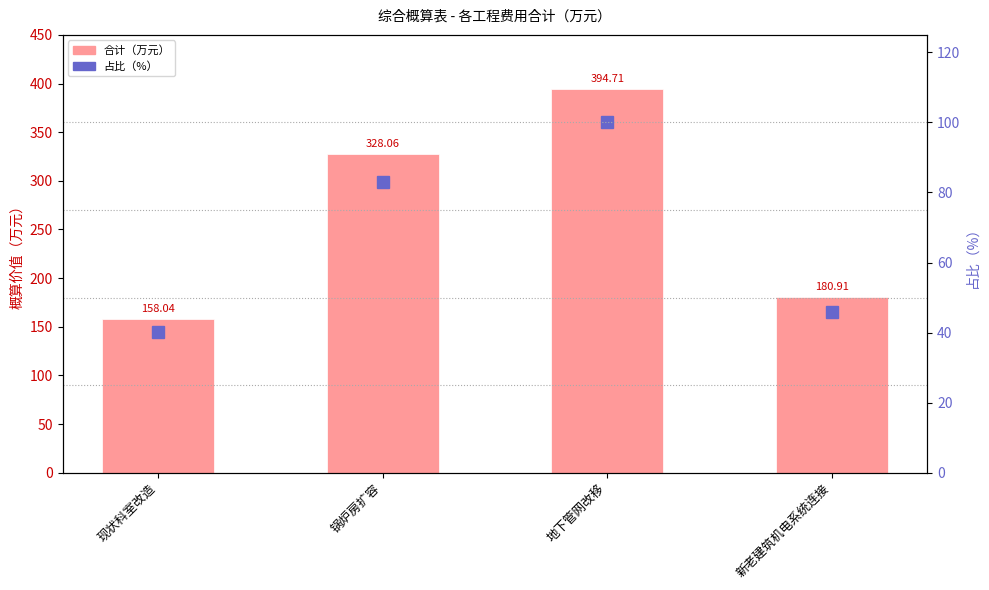

True or false: 合计（万元） has a value of 92.2 at 现状科室改造.

False